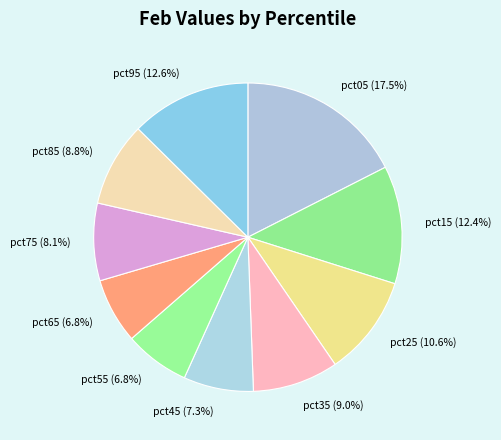

To the nearest percent, what is the average slice percentage?

10%